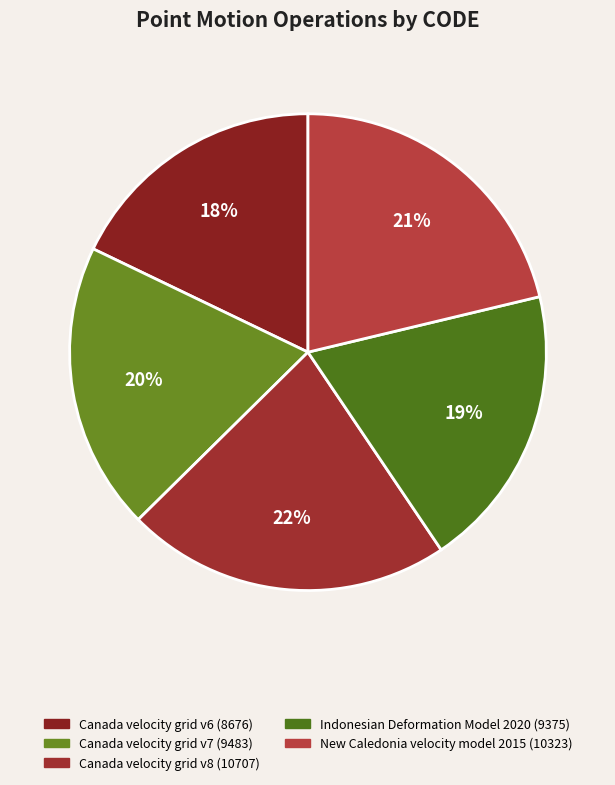

How many slices are in this pie chart?

5